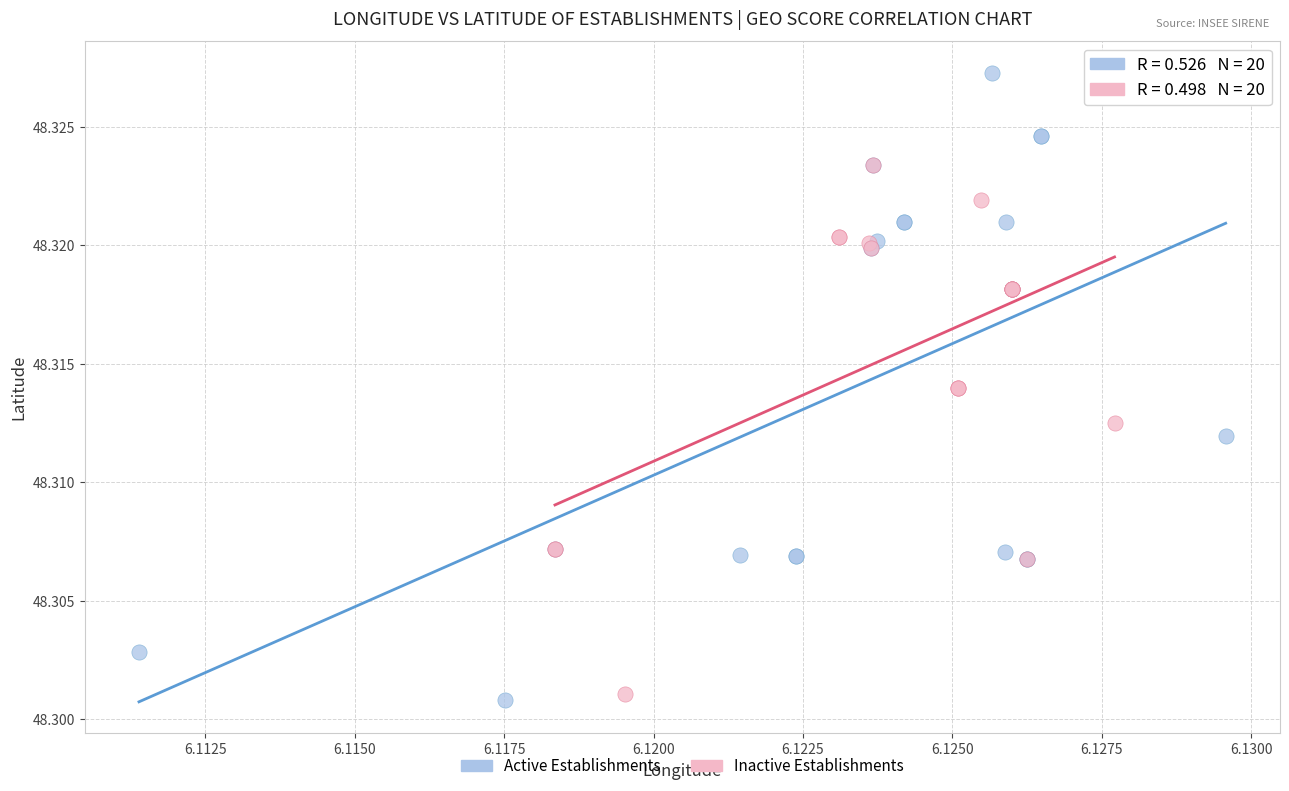

What are all the series names shown in the legend?

Active Establishments, Inactive Establishments